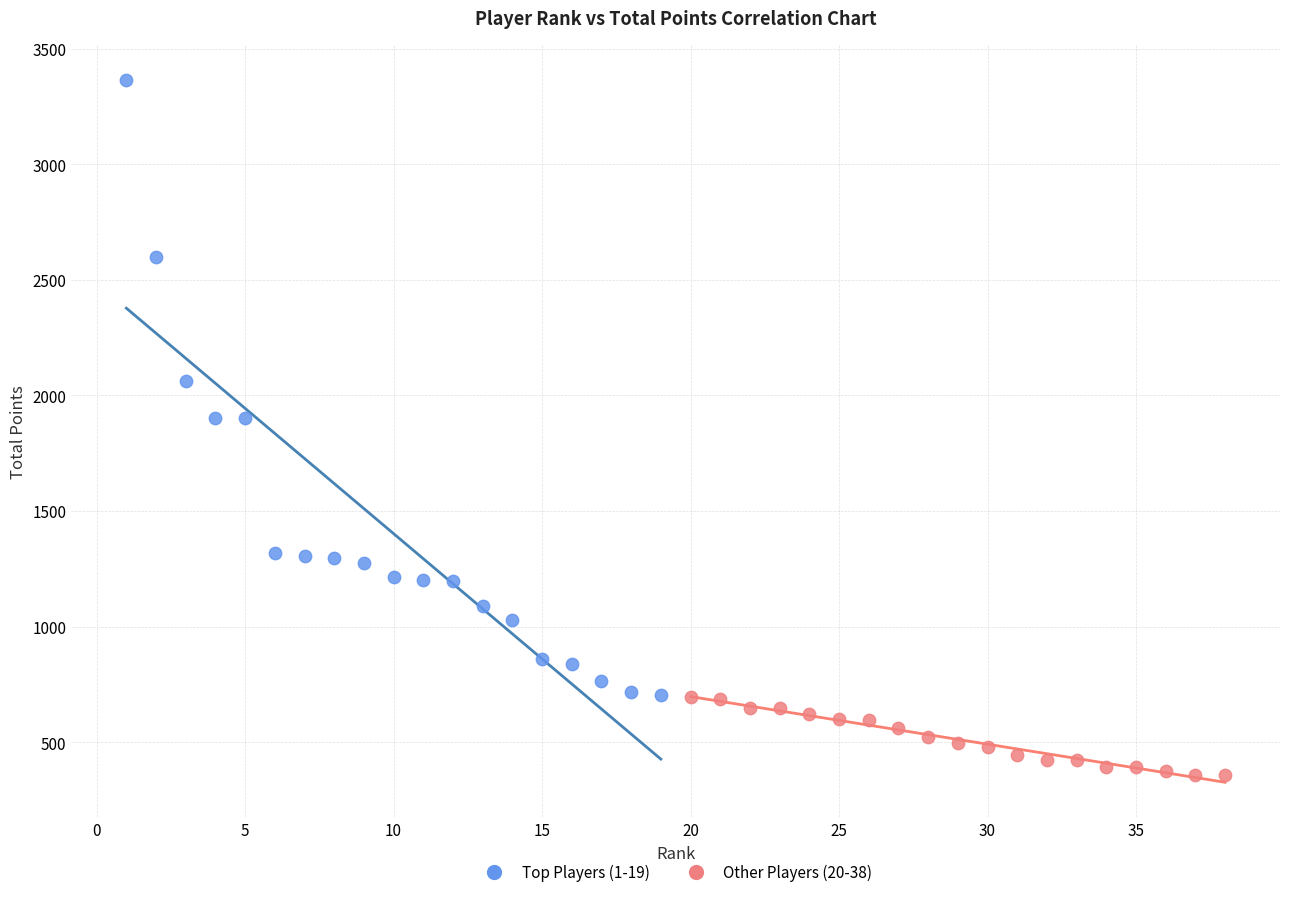

Which series has the widest spread of Y values?

Top Players (1-19)